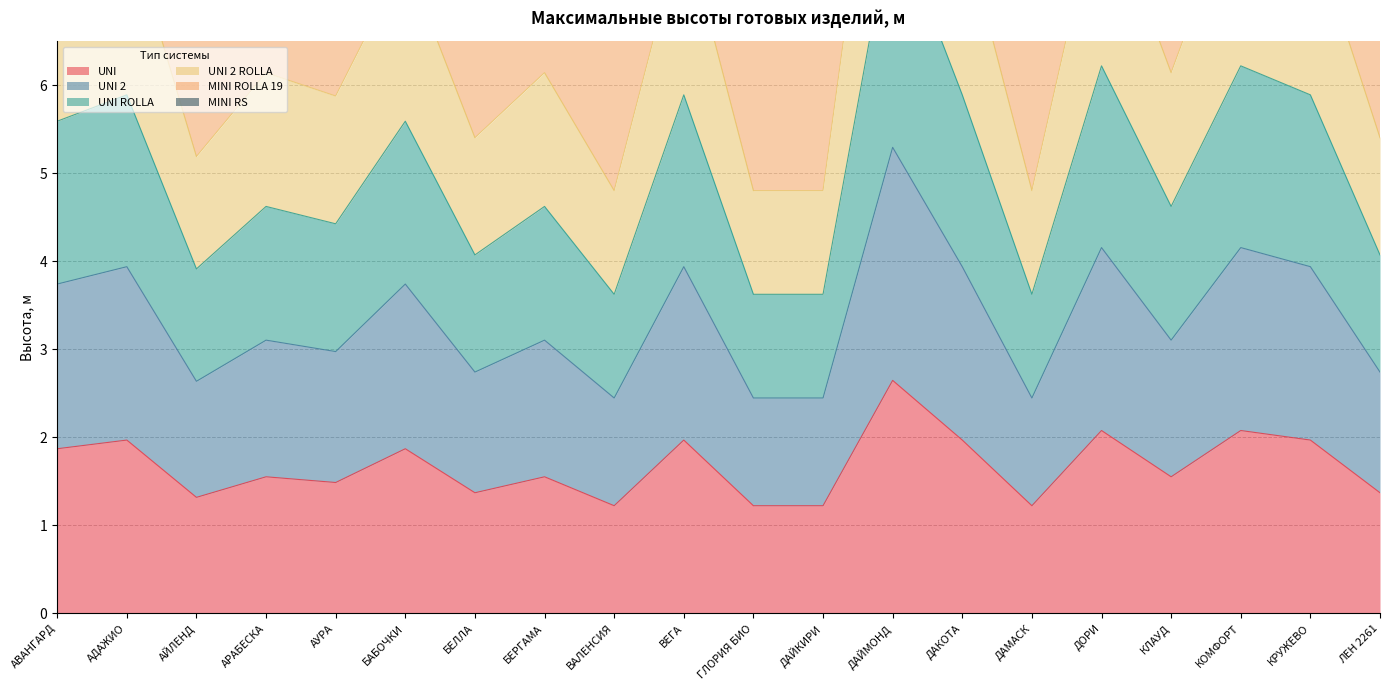

Where is UNI ROLLA nearest to the value 5?

АРАБЕСКА